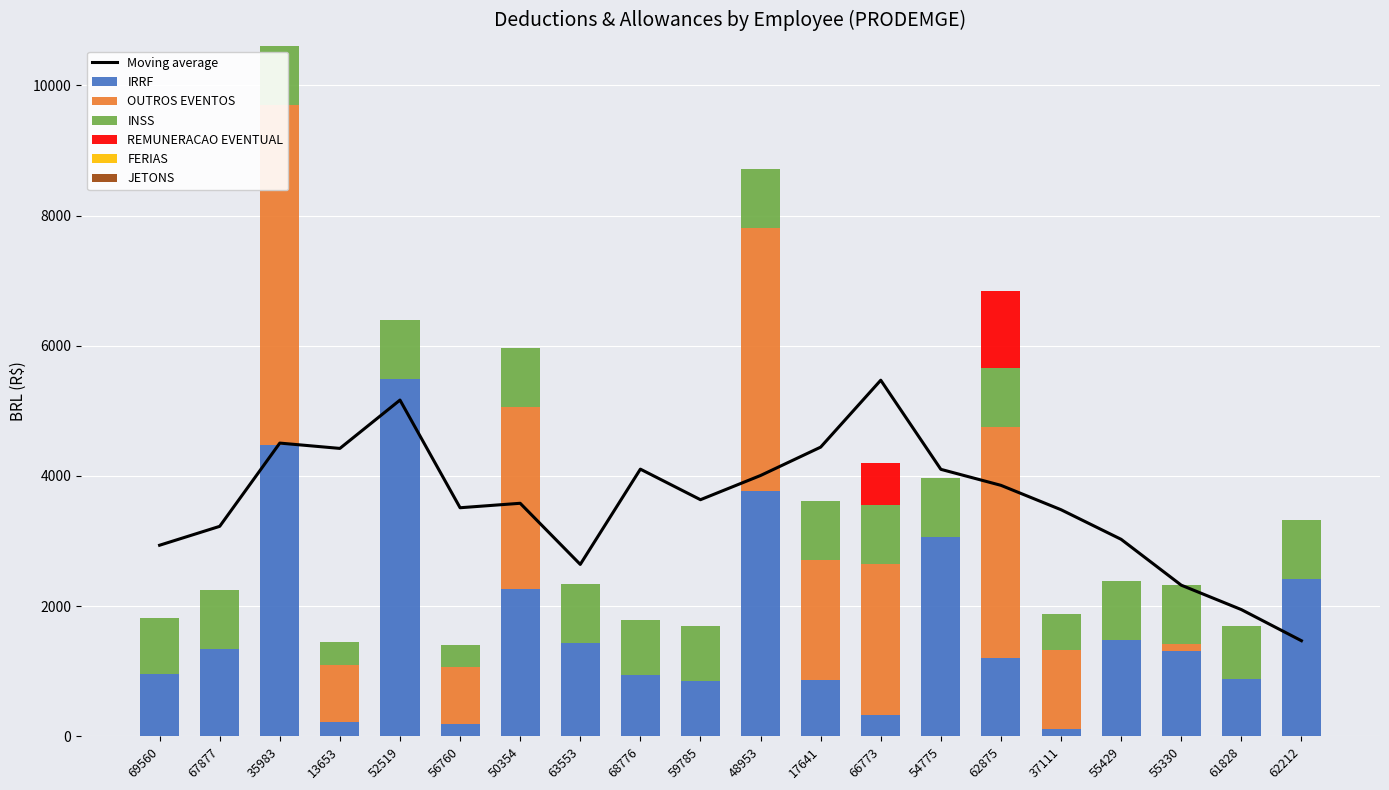

What is the difference between the maximum and minimum values in the INSS series?

569.7